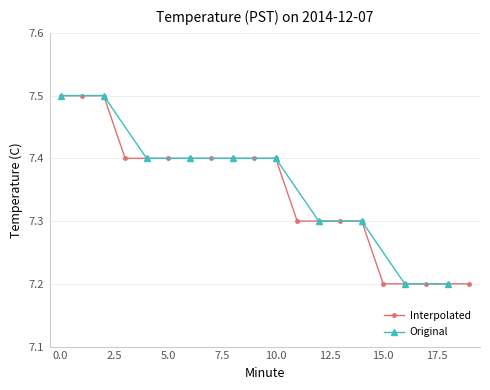

List the labels in order of value, largest first.

0, 1, 2, 3, 4, 5, 6, 7, 8, 9, 10, 11, 12, 13, 14, 15, 16, 17, 18, 19